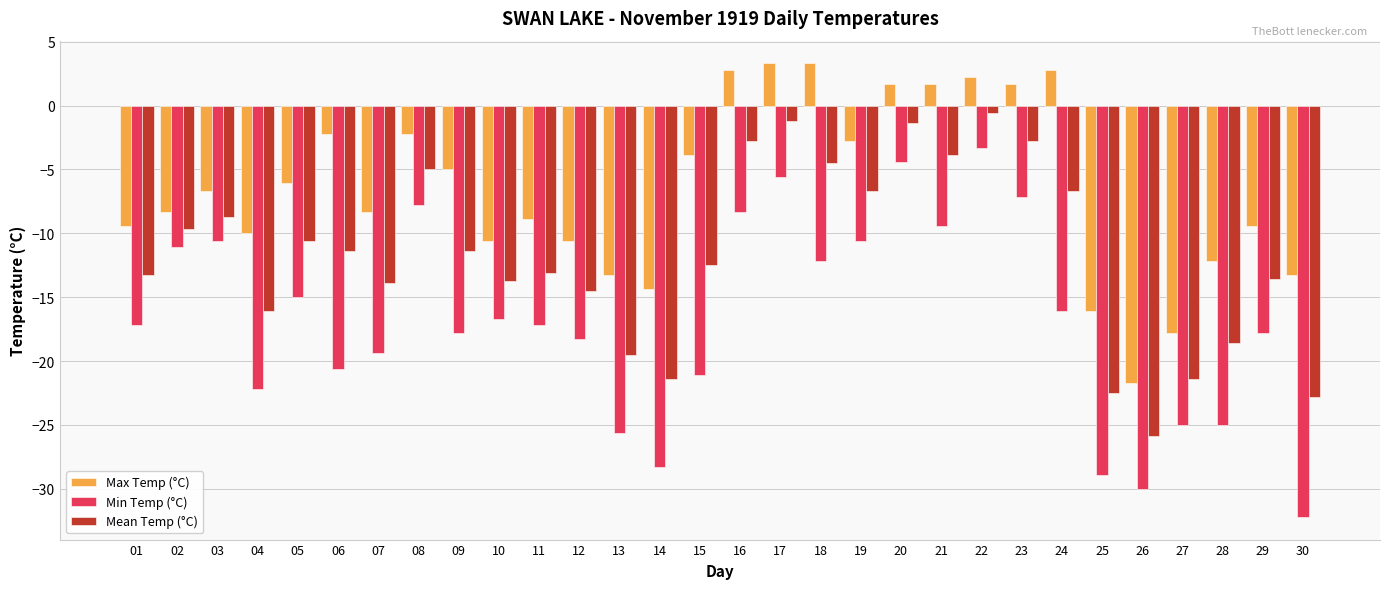

What is the lowest value of the Min Temp (°C) series?

-32.2